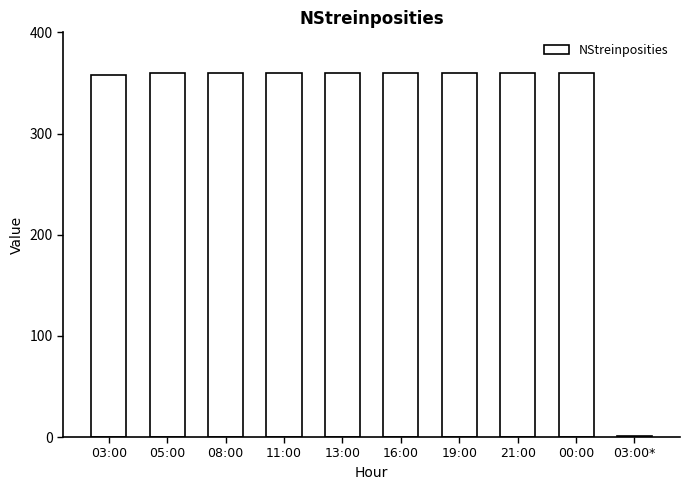

What is the sum of all values?

3239